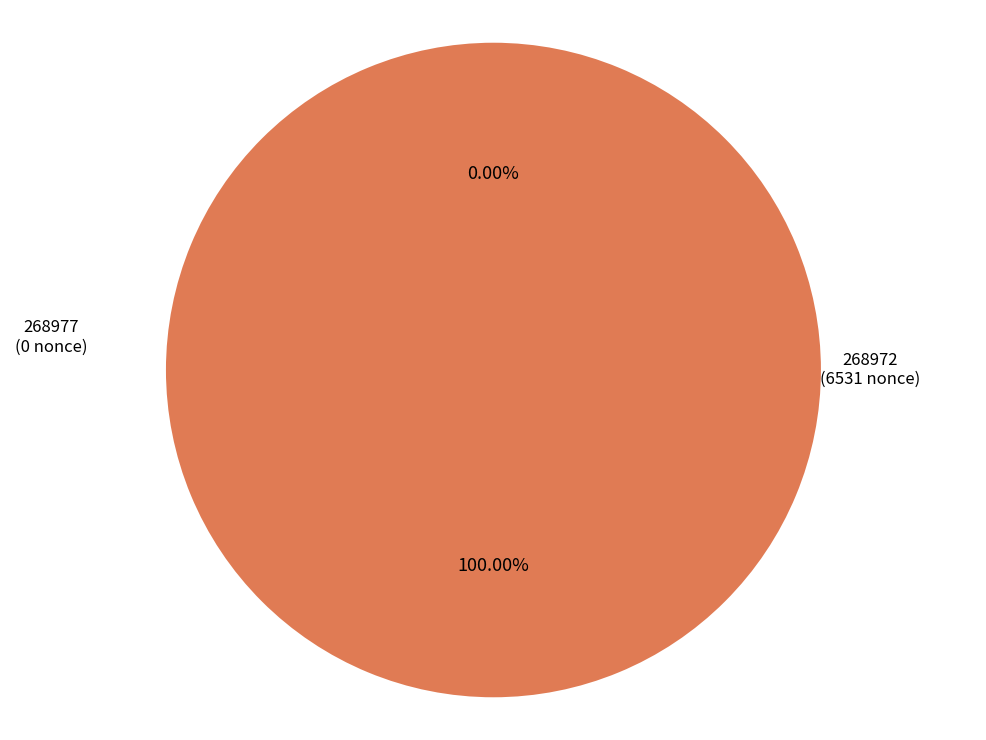

To the nearest percent, what is the average slice percentage?

50%